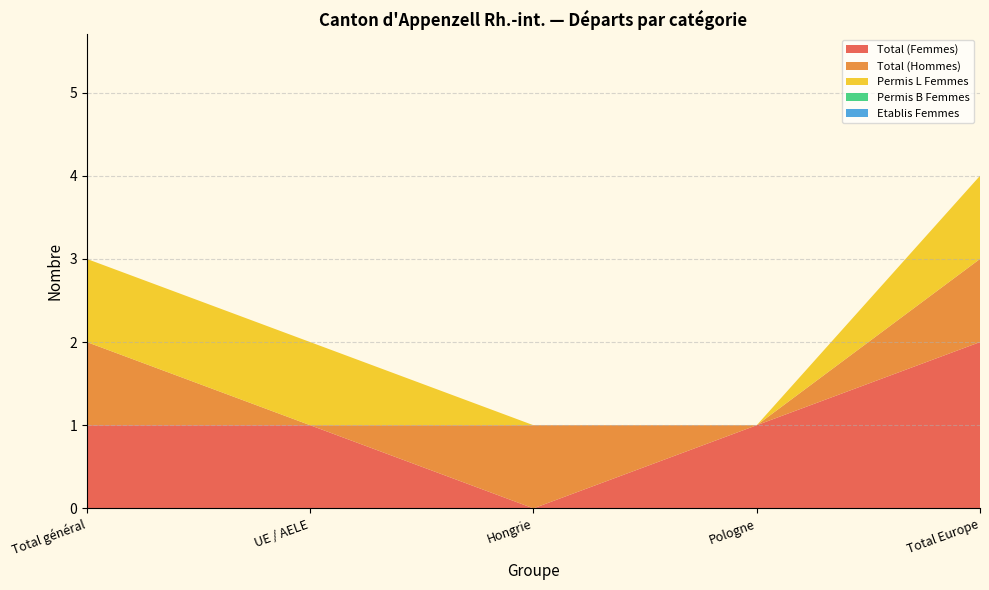

Reading left to right, list all the values displayed in this chart.

Total (Femmes): Total général=1	UE / AELE=1	Hongrie=0	Pologne=1	Total Europe=2
Total (Hommes): Total général=1	UE / AELE=0	Hongrie=1	Pologne=0	Total Europe=1
Permis L Femmes: Total général=1	UE / AELE=1	Hongrie=0	Pologne=0	Total Europe=1
Permis B Femmes: Total général=0	UE / AELE=0	Hongrie=0	Pologne=0	Total Europe=0
Etablis Femmes: Total général=0	UE / AELE=0	Hongrie=0	Pologne=0	Total Europe=0